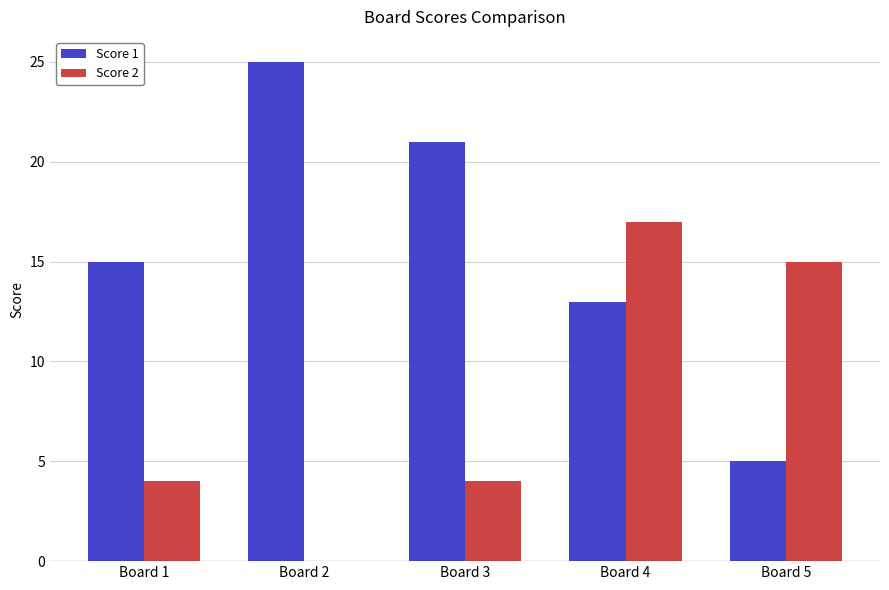

What is the sum of all Score 2 values?

40